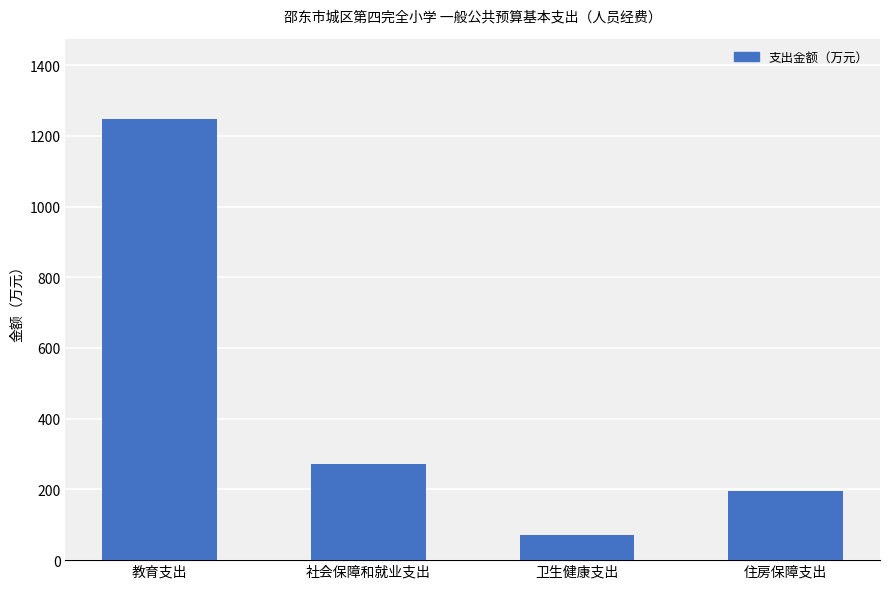

What is the approximate value at 卫生健康支出?

69.7